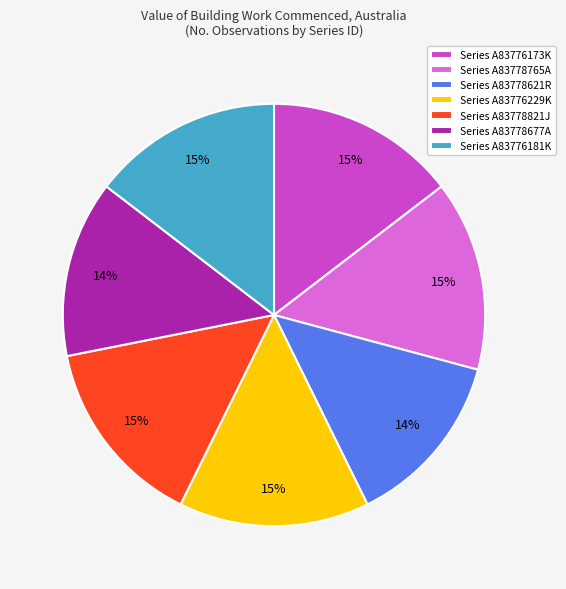

To the nearest percent, what is the difference between the largest and smallest slice percentages?

1%